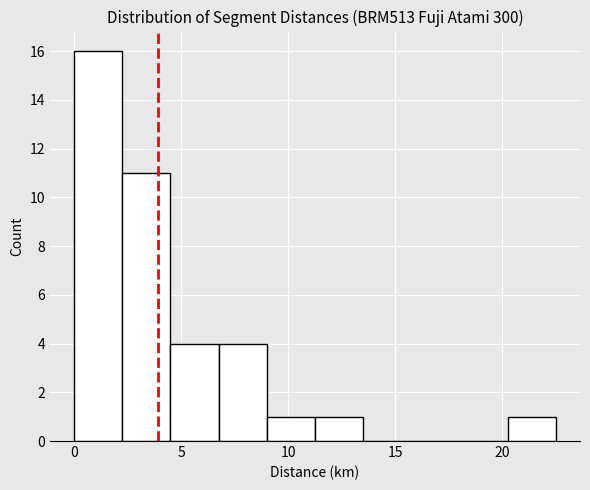

Over which range of the x-axis is the bar tallest?

0.00 to 2.25